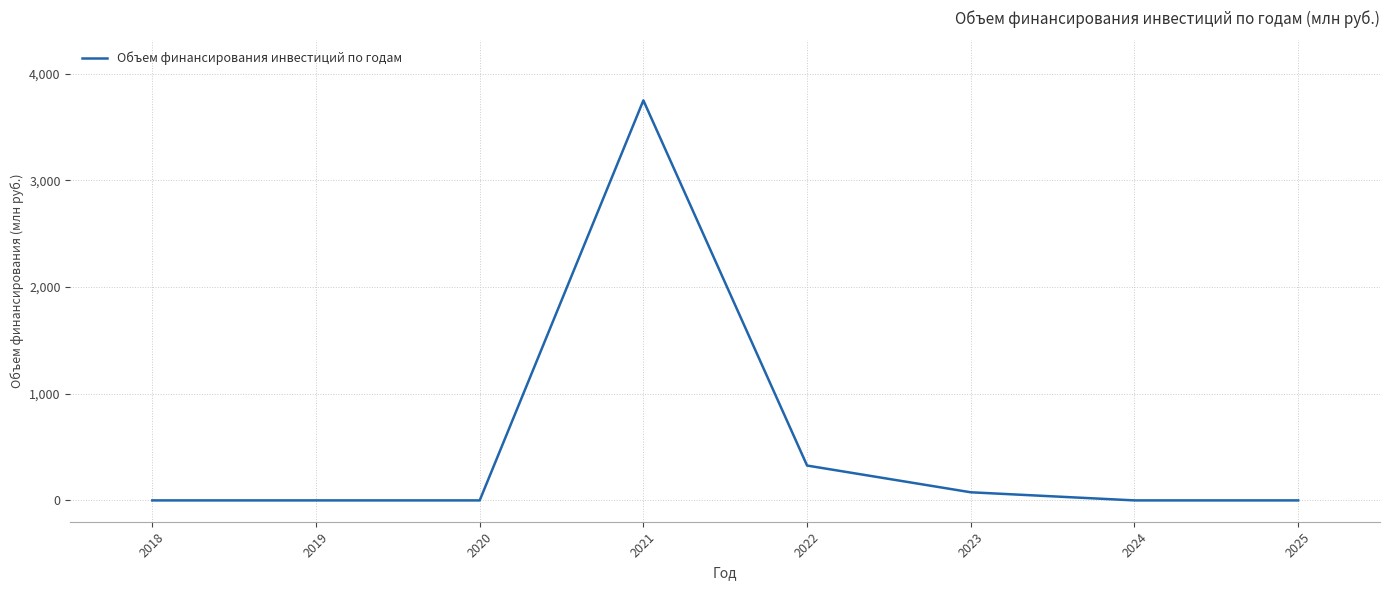

Is it true that the value at 2025 is 0.0?

True